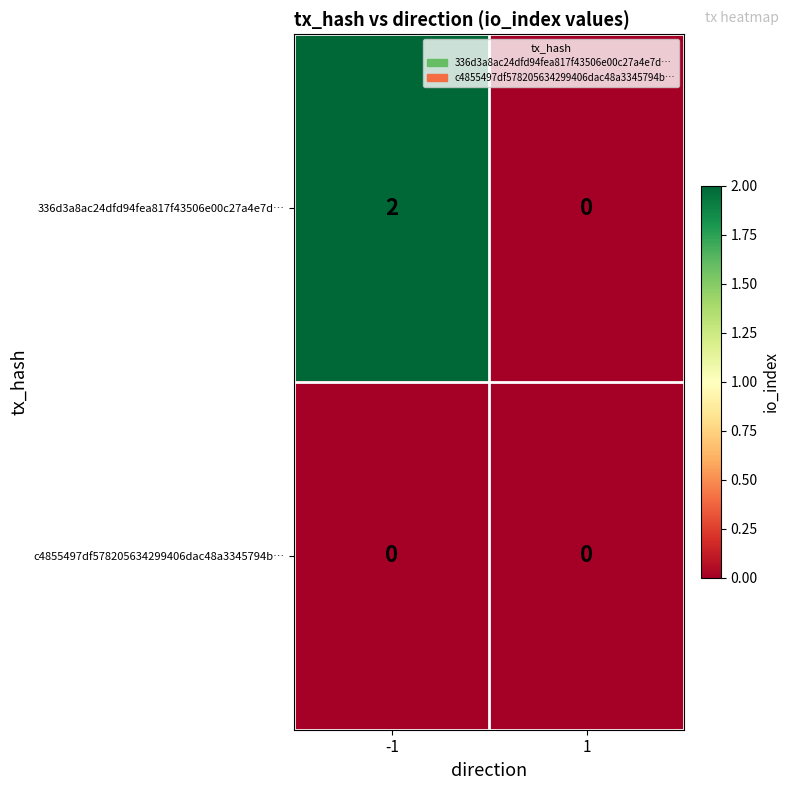

The value of c4855497df578205634299406dac48a3345794b… at 1 is 0. True or false?

True